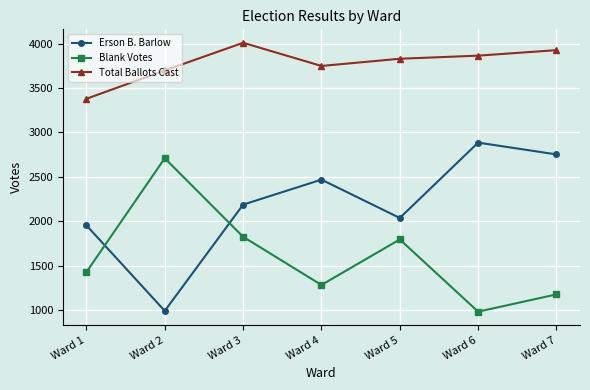

What are all the series names shown in the legend?

Erson B. Barlow, Blank Votes, Total Ballots Cast